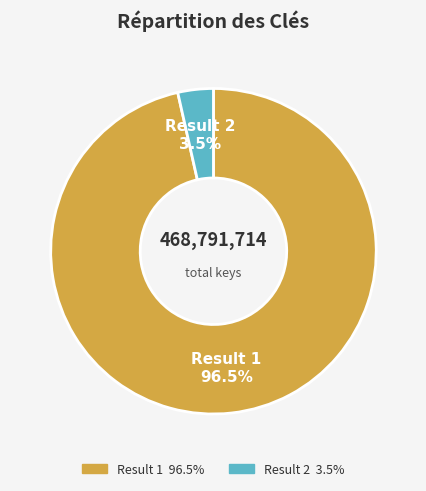

Which slice is the largest?

Result 1